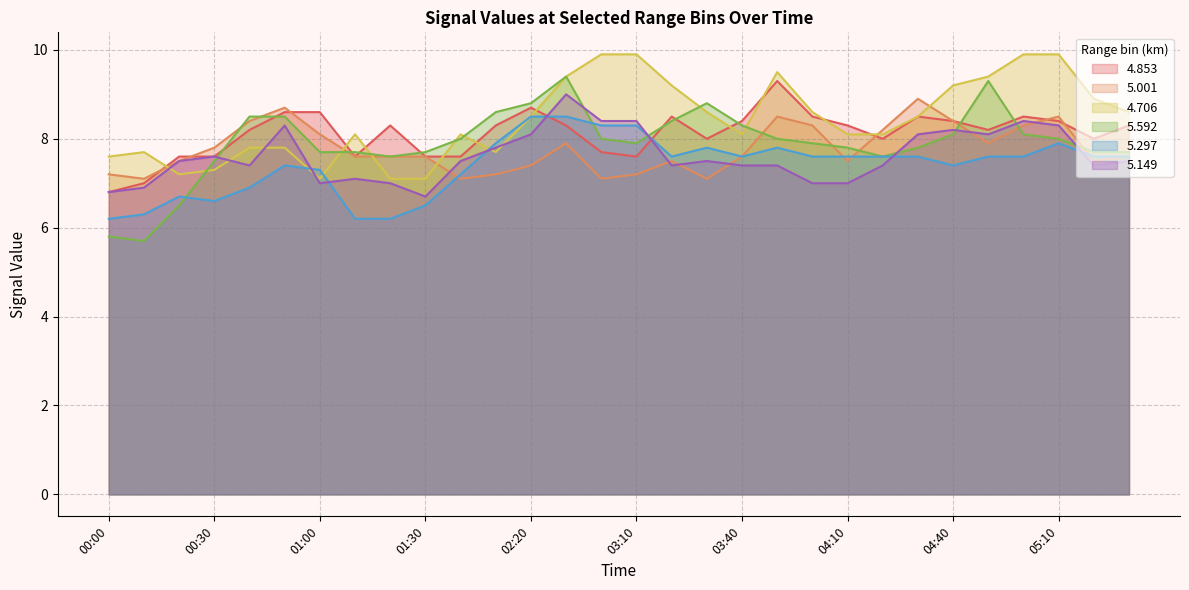

Which category has the highest value in the 5.001 series?

04:30